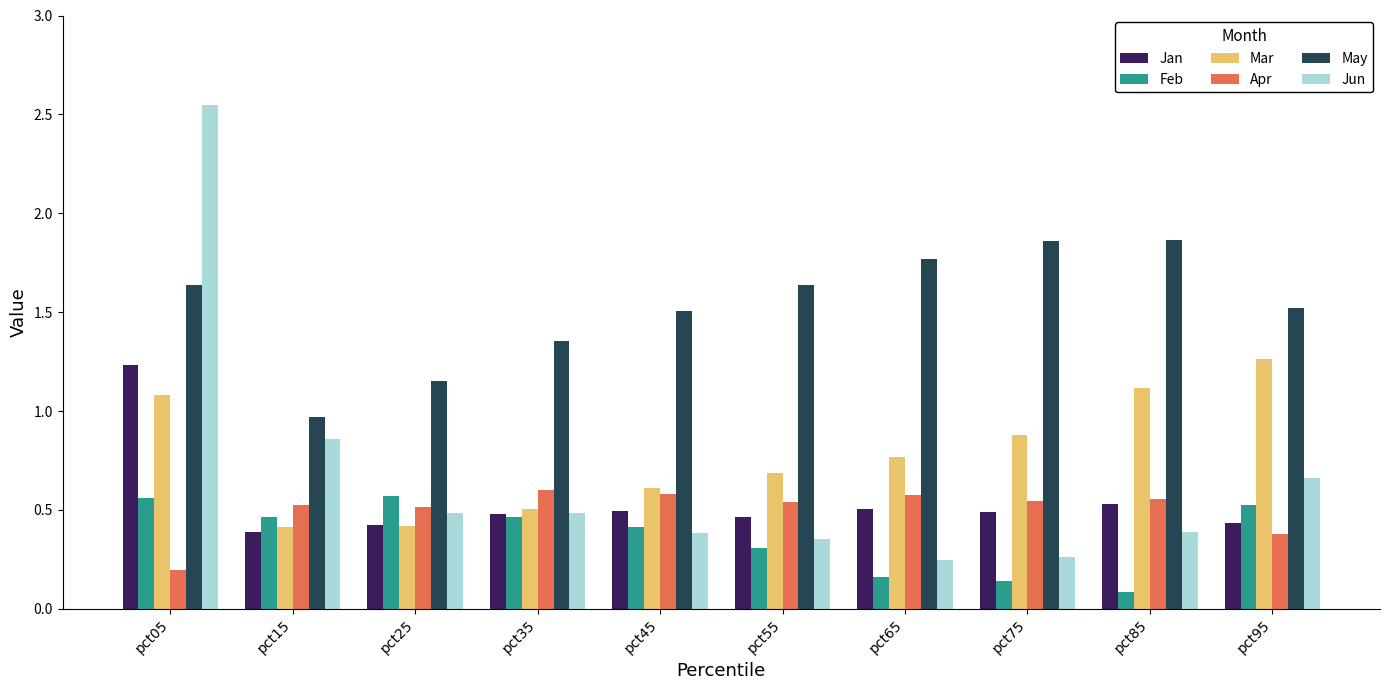

How many Jan values are between 0 and 1?

9